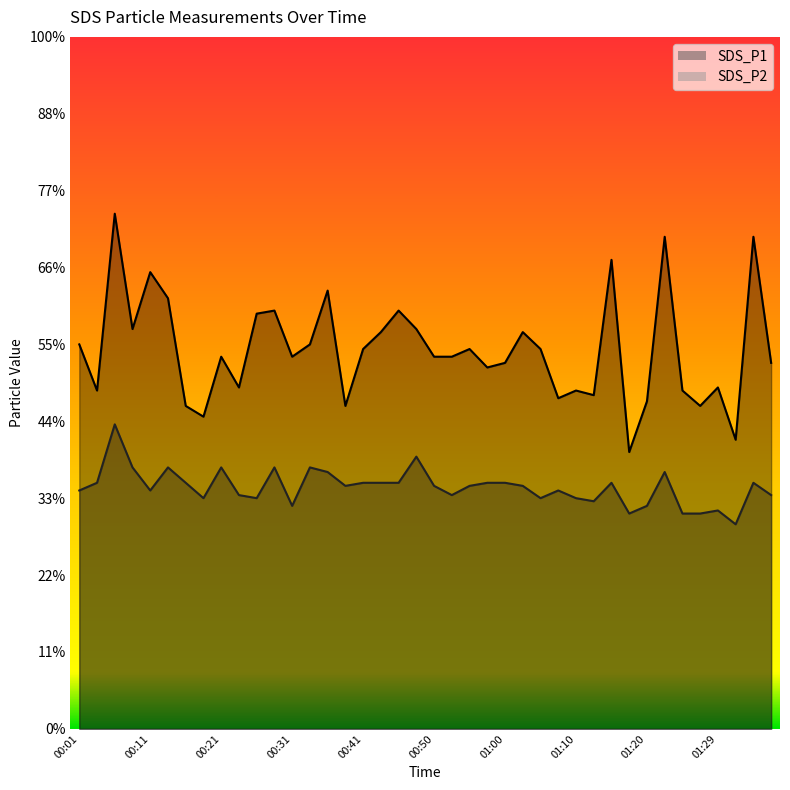

What is the smallest value displayed?

1.3